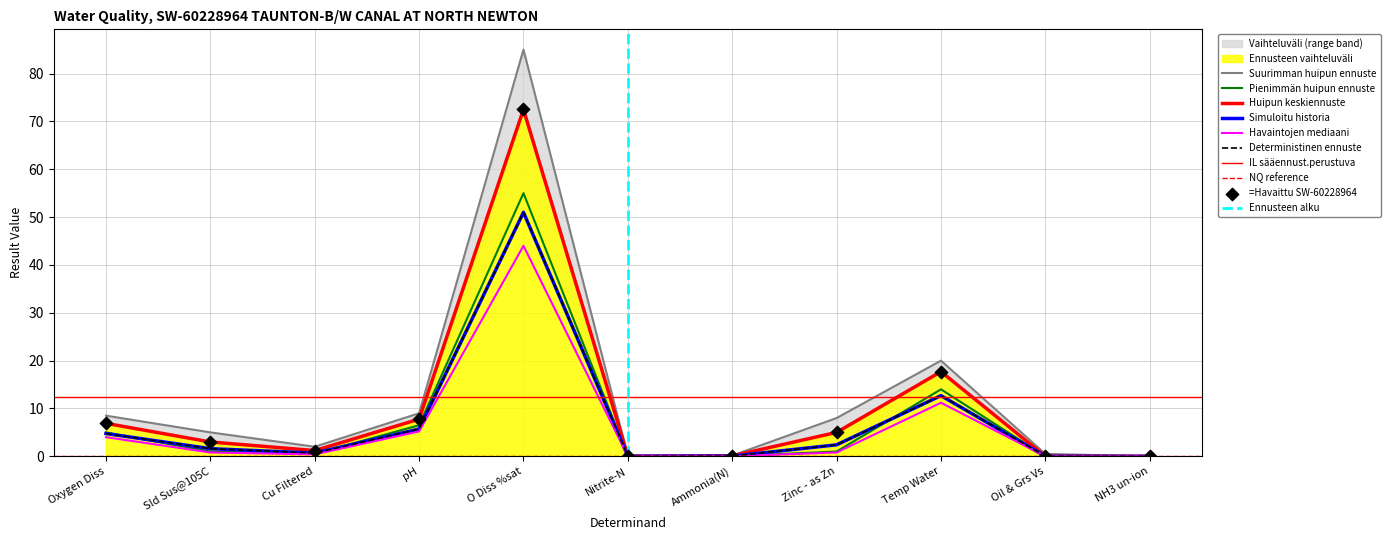

Which series has the largest total across all categories?

upper_band